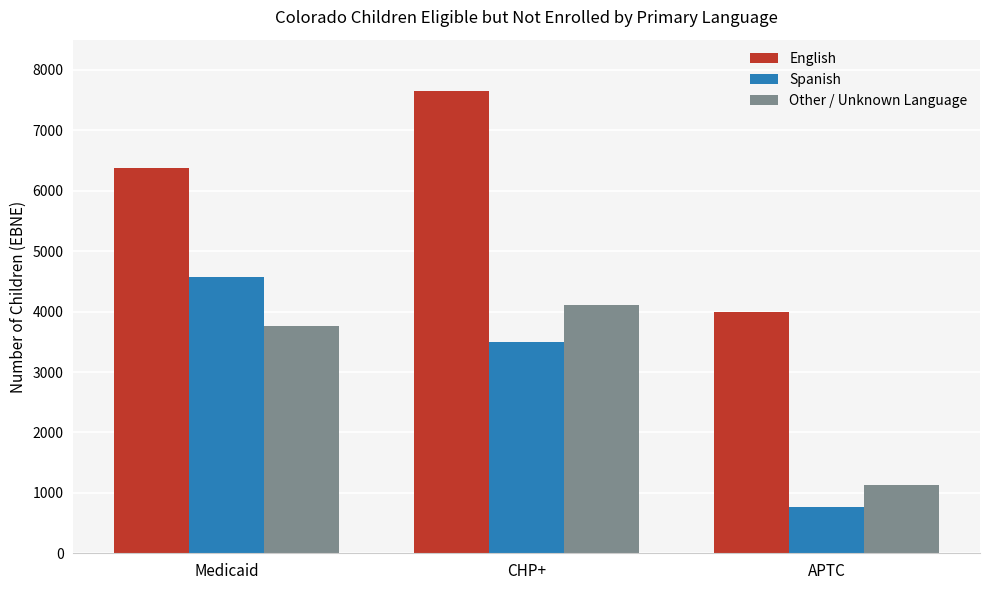

The value of English at APTC is 3993.0. True or false?

True